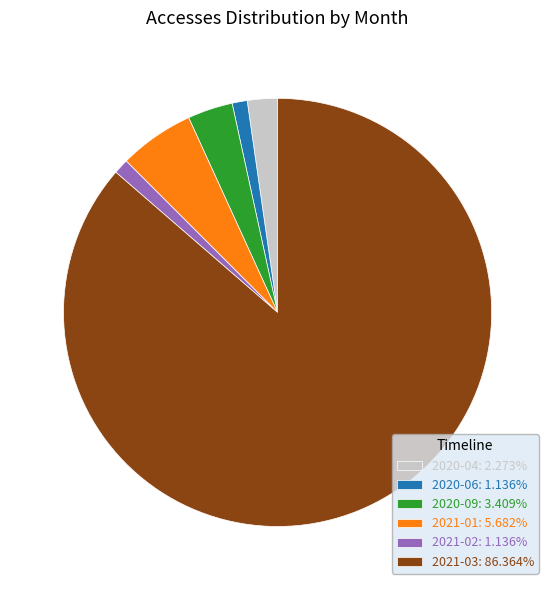

Which slice represents more than half of the pie?

2021-03